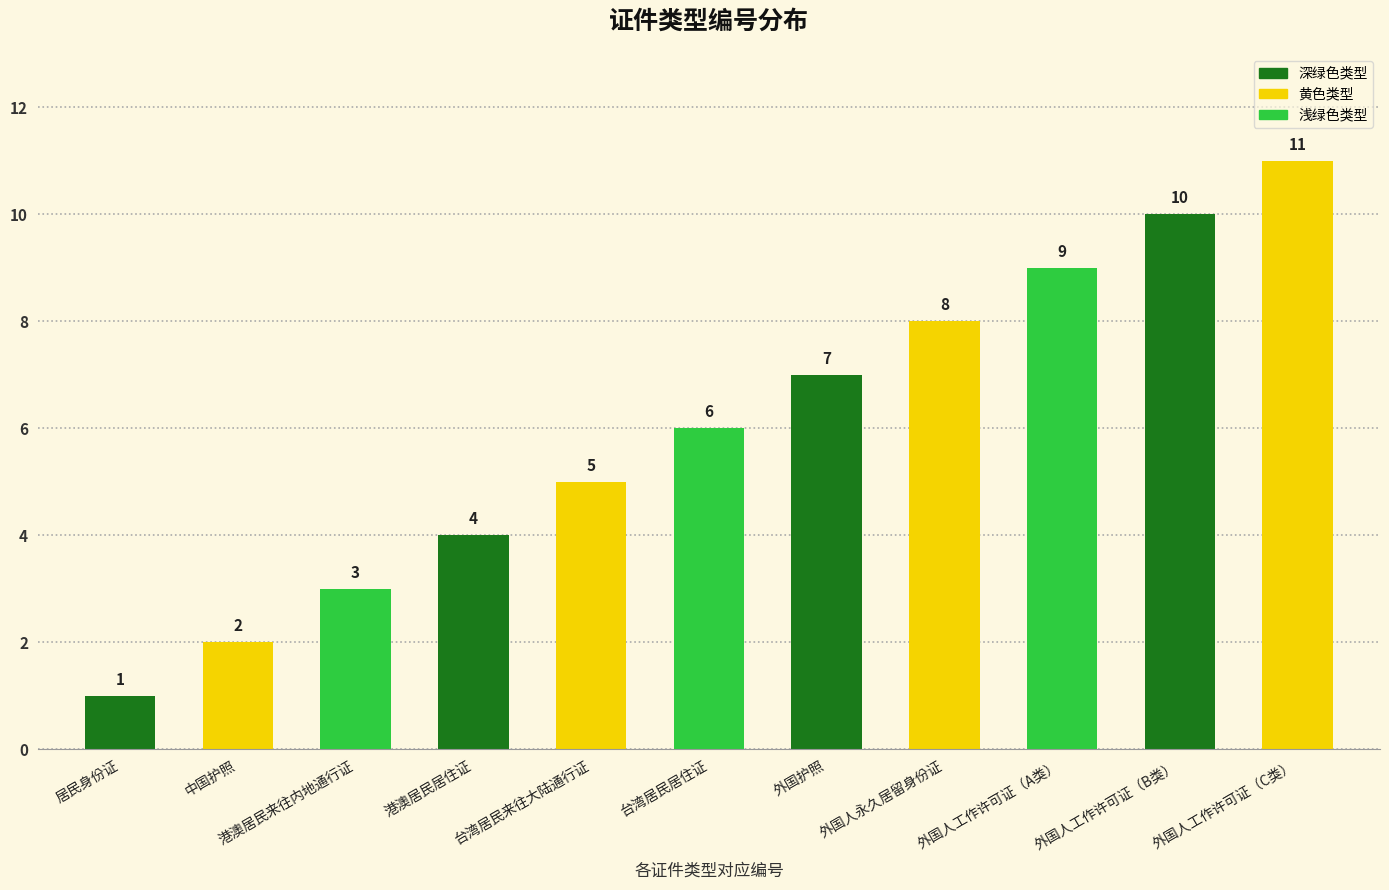

Is it true that the value at 外国护照 is 12?

False